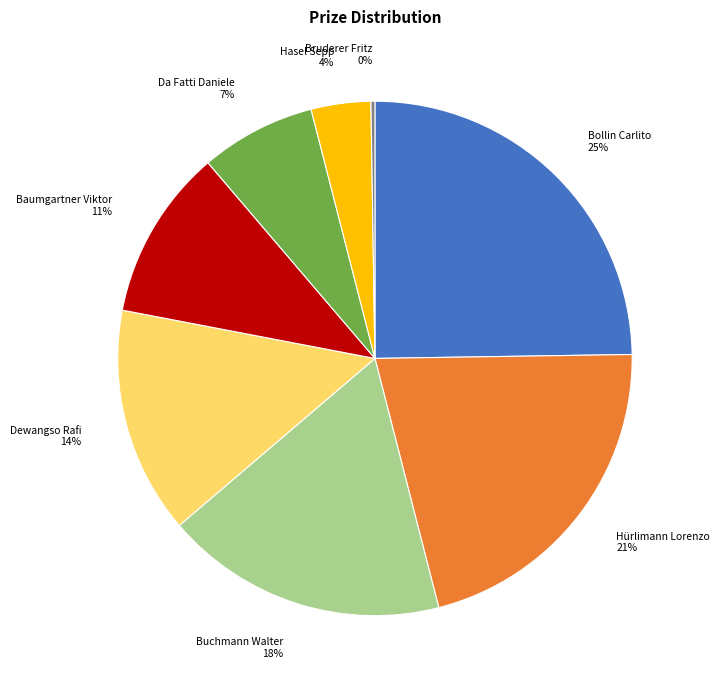

To the nearest percent, what is the difference between the largest and smallest slice percentages?

25%